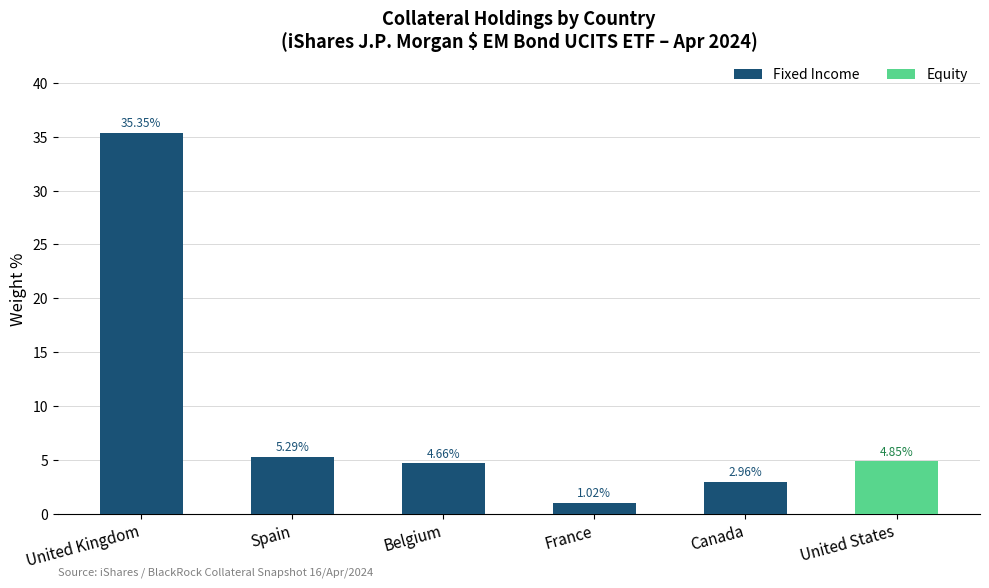

At which category is the sum across all series the highest?

United Kingdom